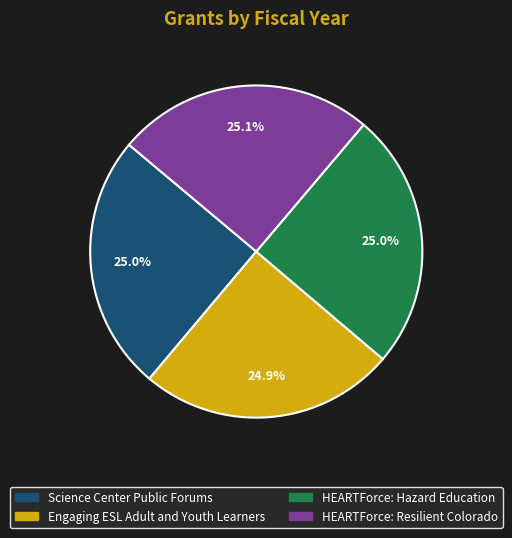

What percentage is the Engaging ESL Adult and Youth Learners slice, to the nearest percent?

25%